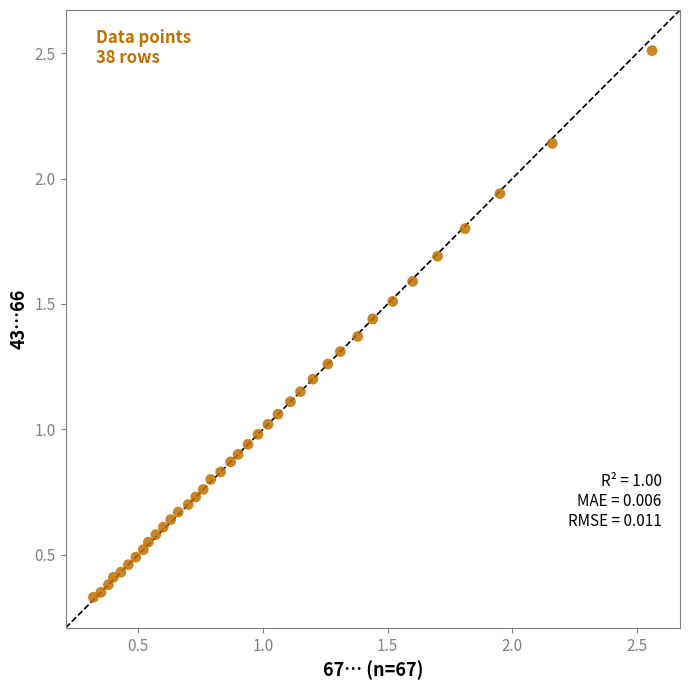

What is the range of Y values (max minus min)?

2.2